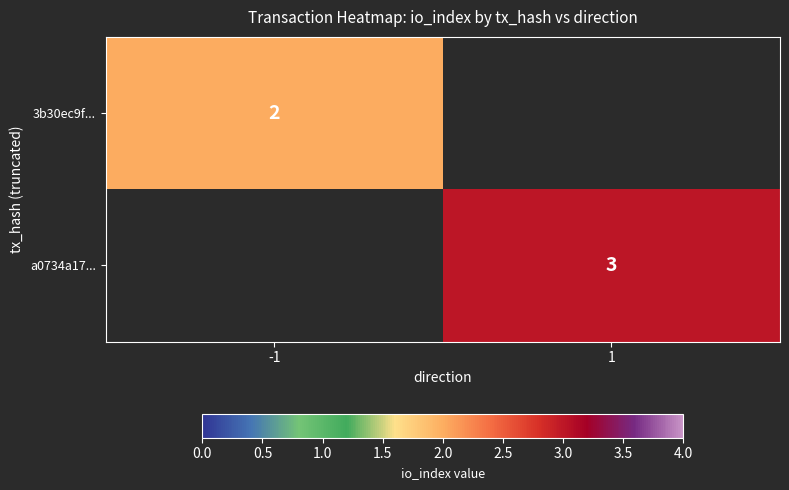

The value of a0734a17... at 1 is 3. True or false?

True